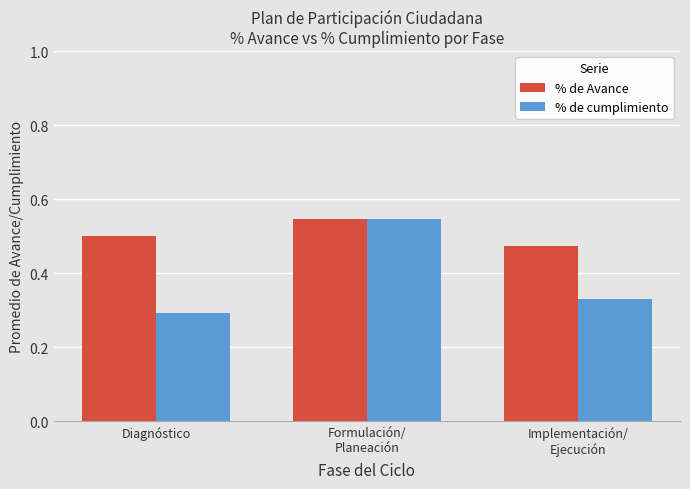

How many series are shown in this chart?

2